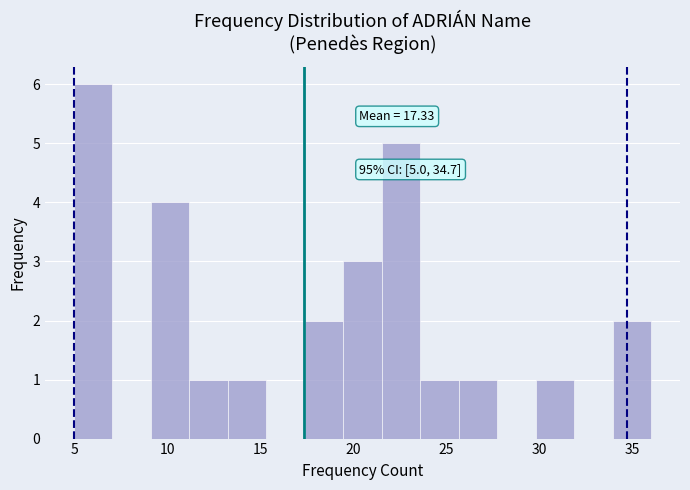

Which range on the x-axis has the tallest bar?

5.0 to 7.0